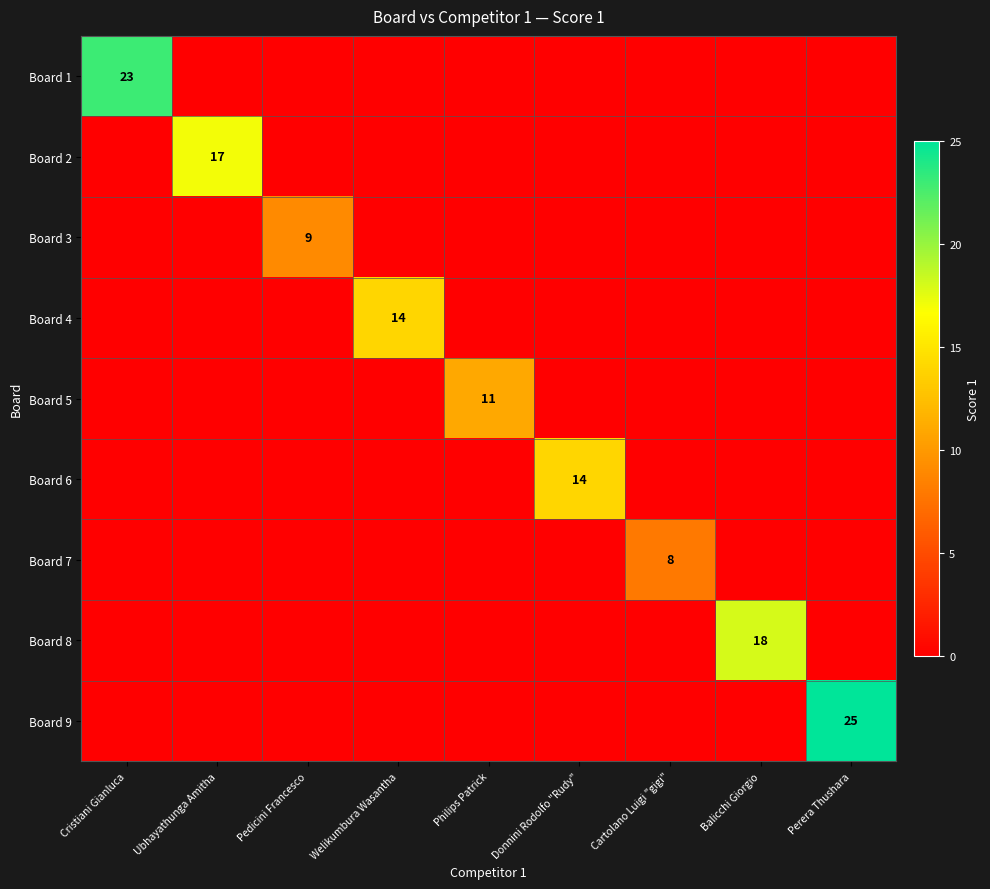

The Board 7 series shows 2 at Cartolano Luigi "gigi". True or false?

False